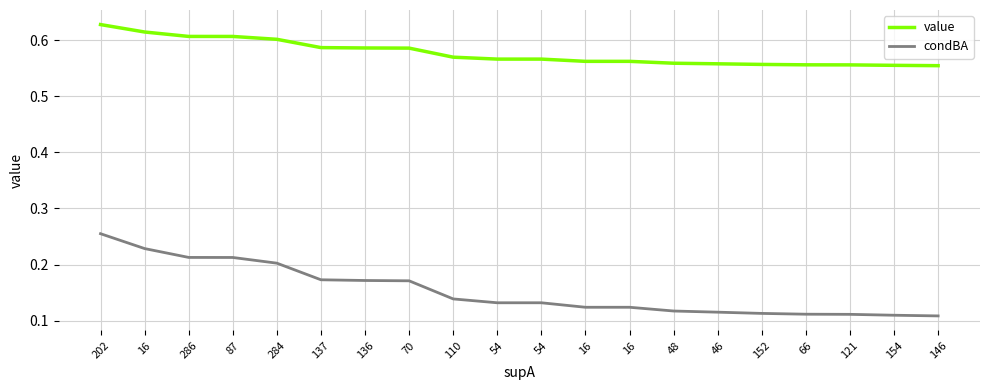

Does the chart have visible grid lines?

Yes